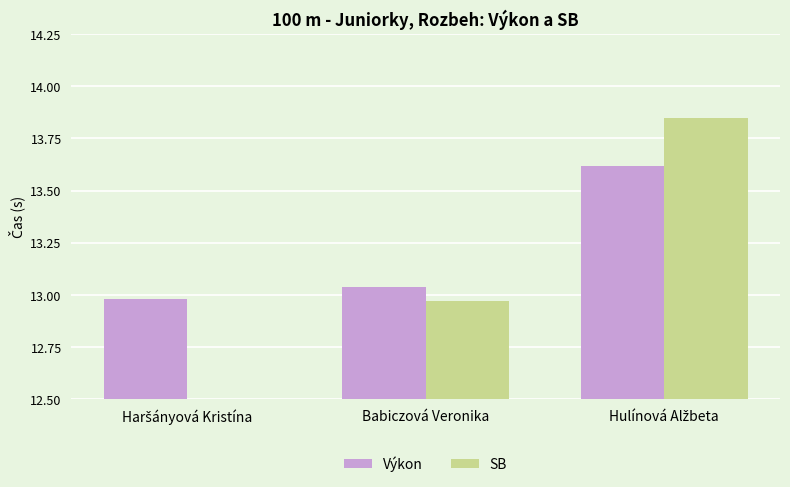

At which label does SB reach its minimum?

Haršányová Kristína